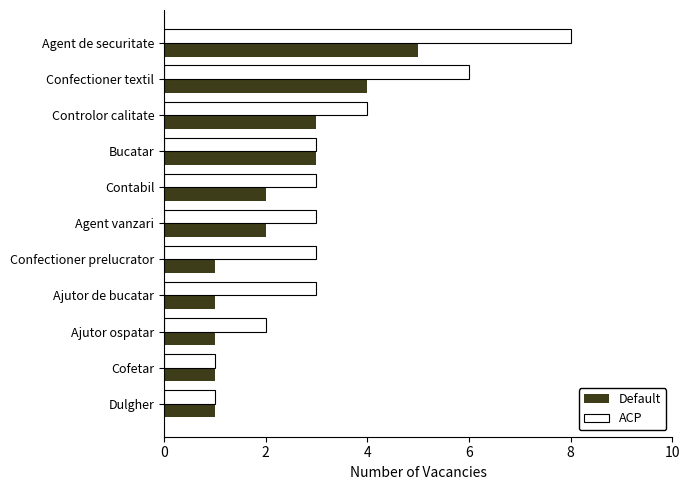

What is the difference between the maximum and minimum values in the Default series?

4